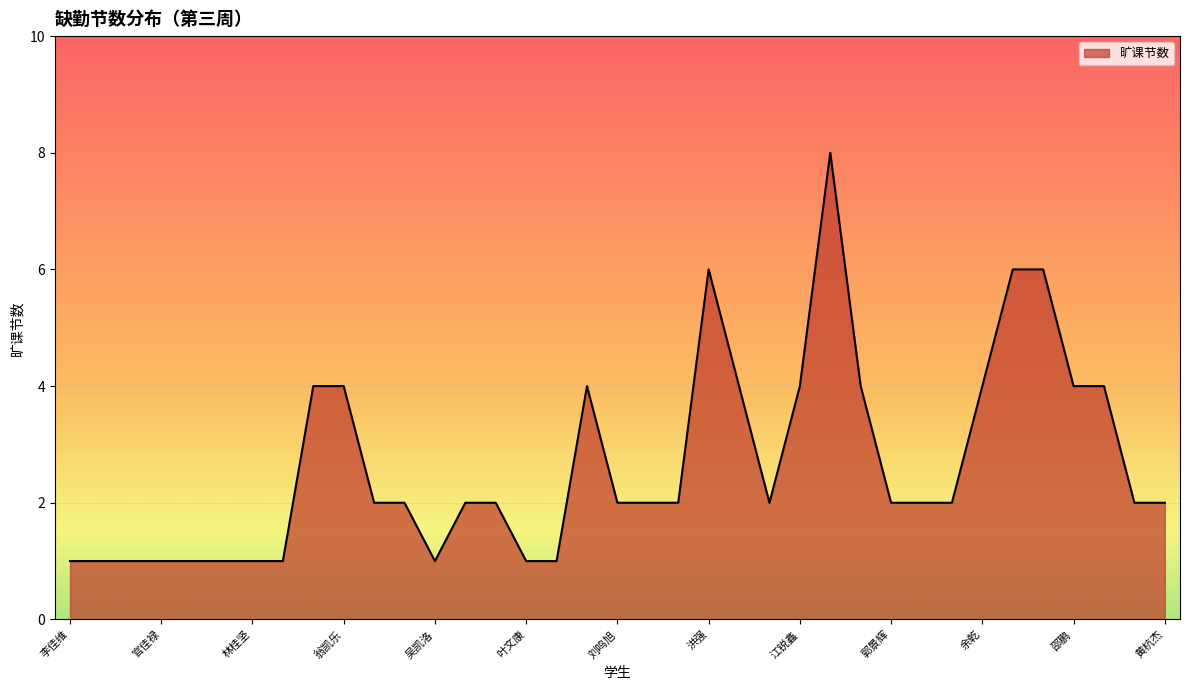

What is the greatest value displayed?

8